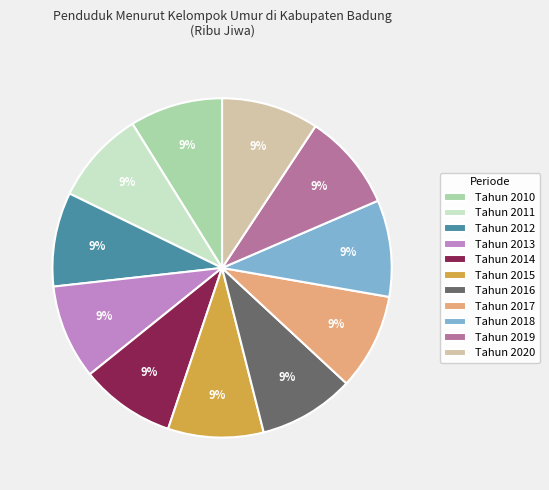

Do Tahun 2015 and Tahun 2013 together represent more than half of the pie?

No